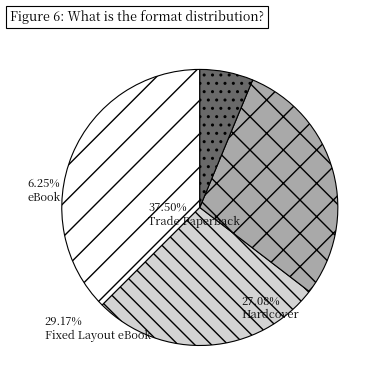

What is the largest slice in the pie chart?

Trade Paperback